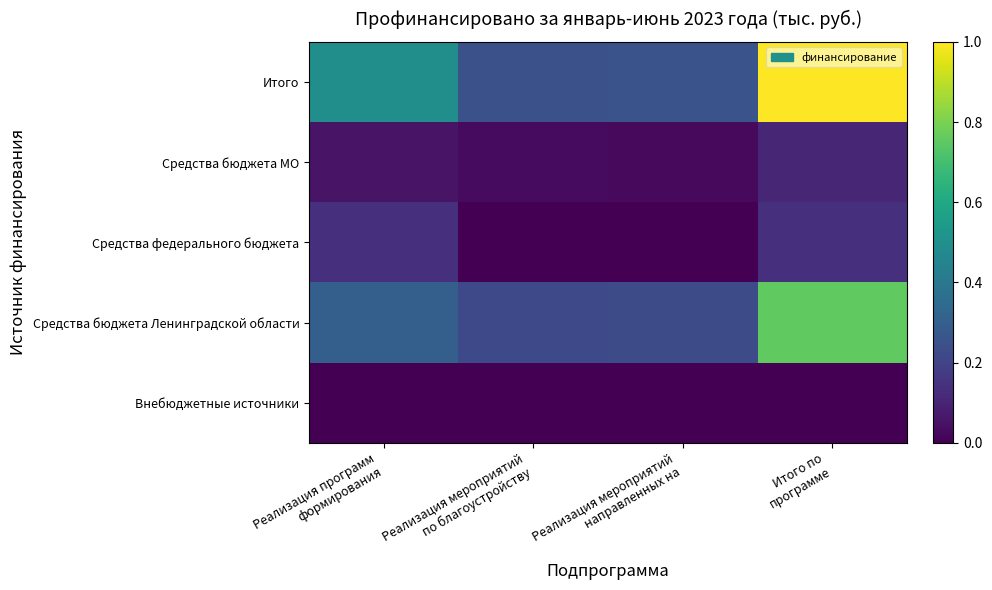

What is the spread (max minus min) of values at Реализация программ
формирования?

0.5